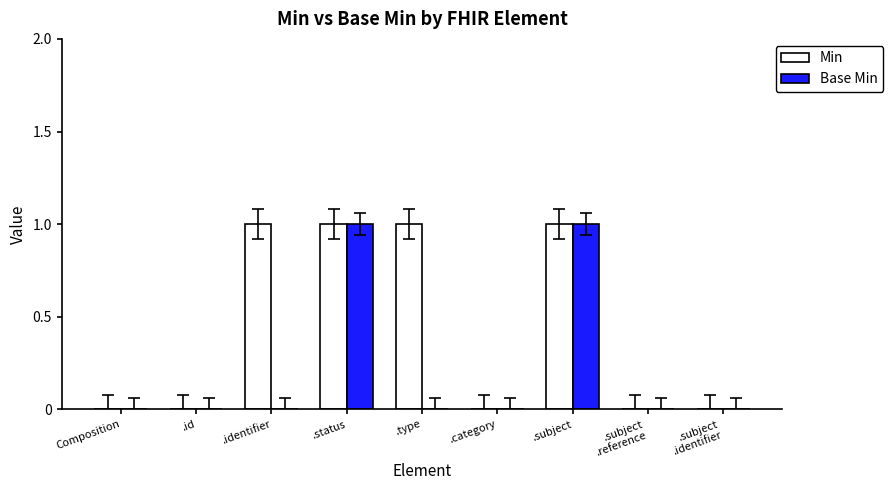

The value of Min at .subject is 2. True or false?

False